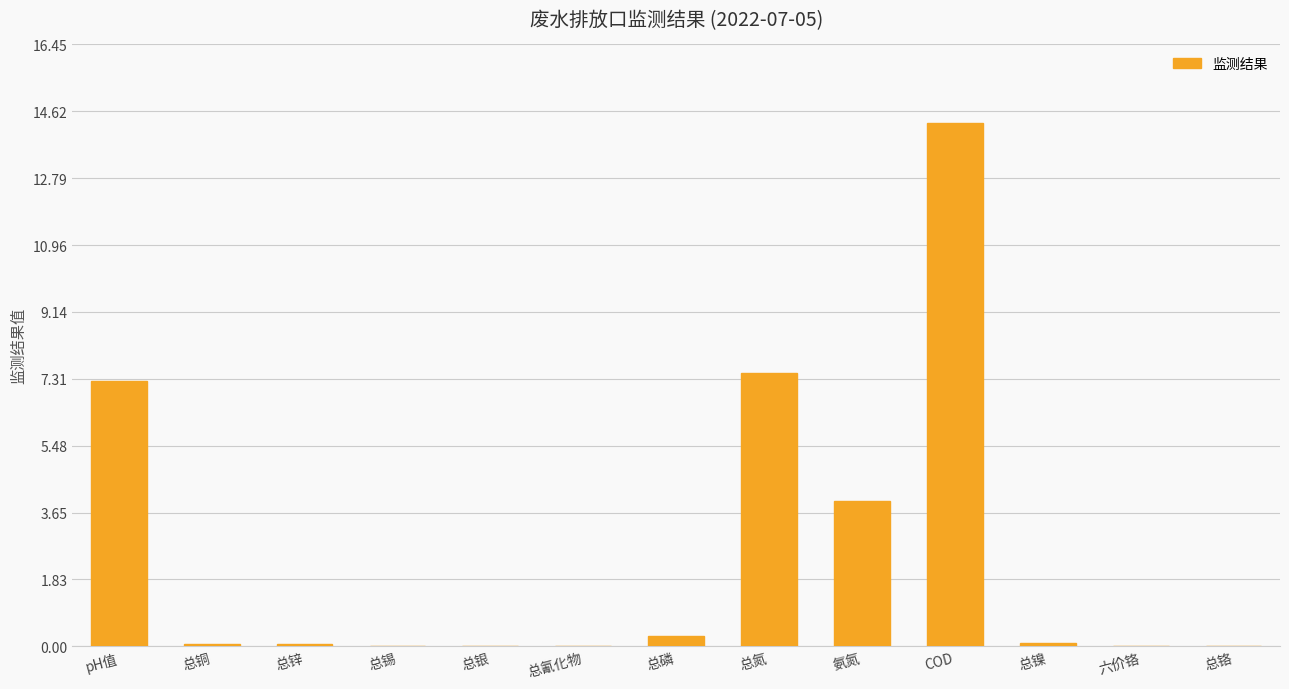

Which category has the highest value across all series?

COD